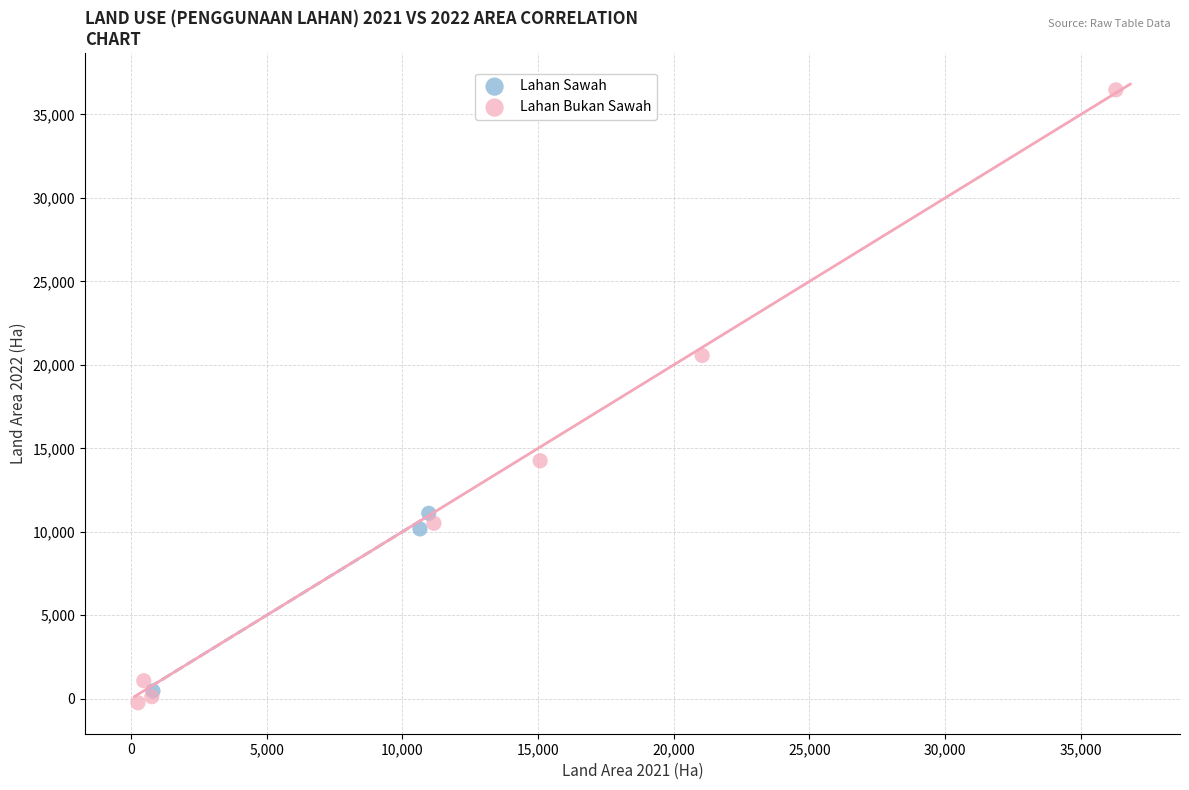

Which series contains the highest Y value?

Lahan Bukan Sawah